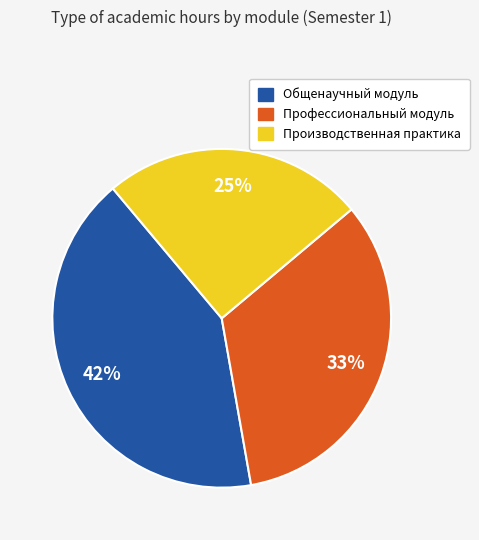

True or false: Общенаучный модуль accounts for 42% of the total.

True